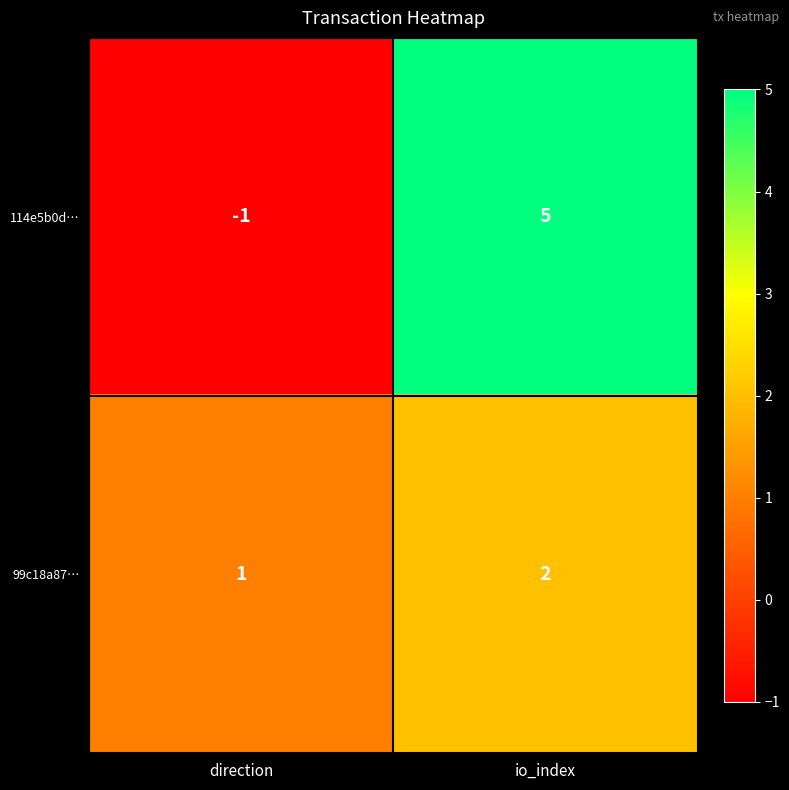

What is the difference between the highest and lowest values at direction?

2